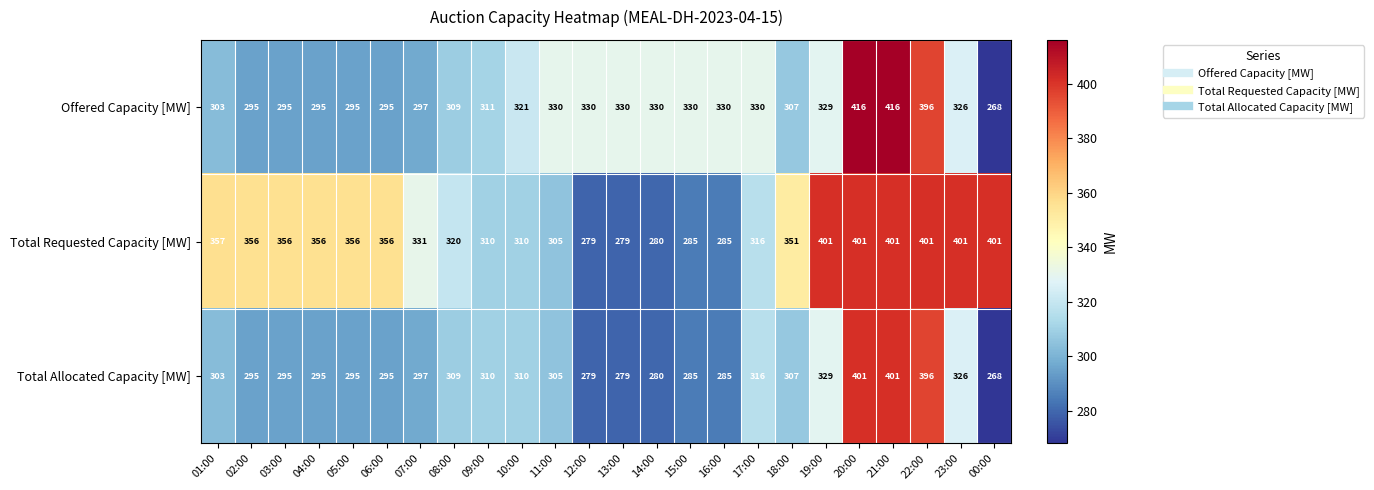

The value of Total Requested Capacity [MW] at 16:00 is 285. True or false?

True